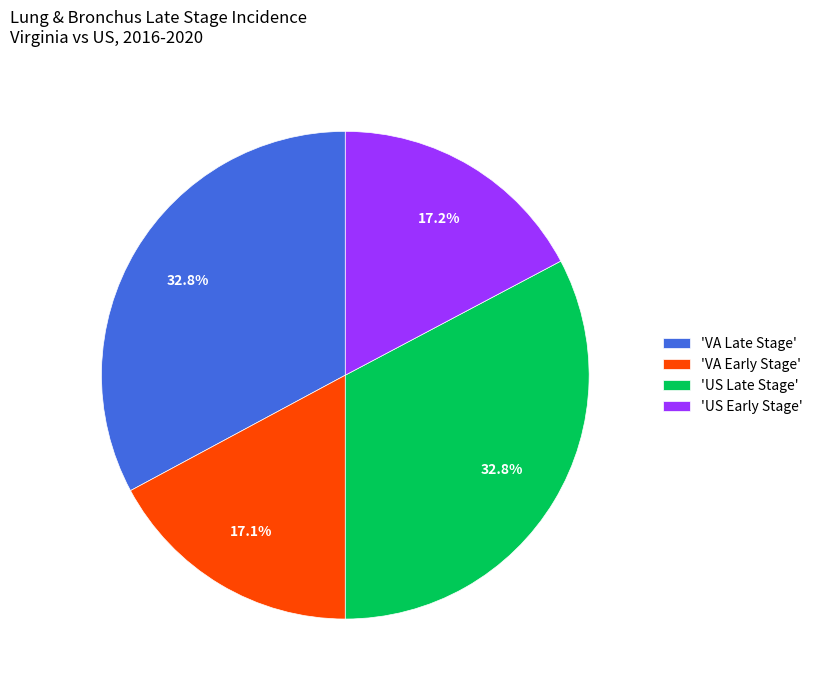

Approximately how many times larger is the value at 'US Late Stage' compared to 'VA Late Stage'?

1.0